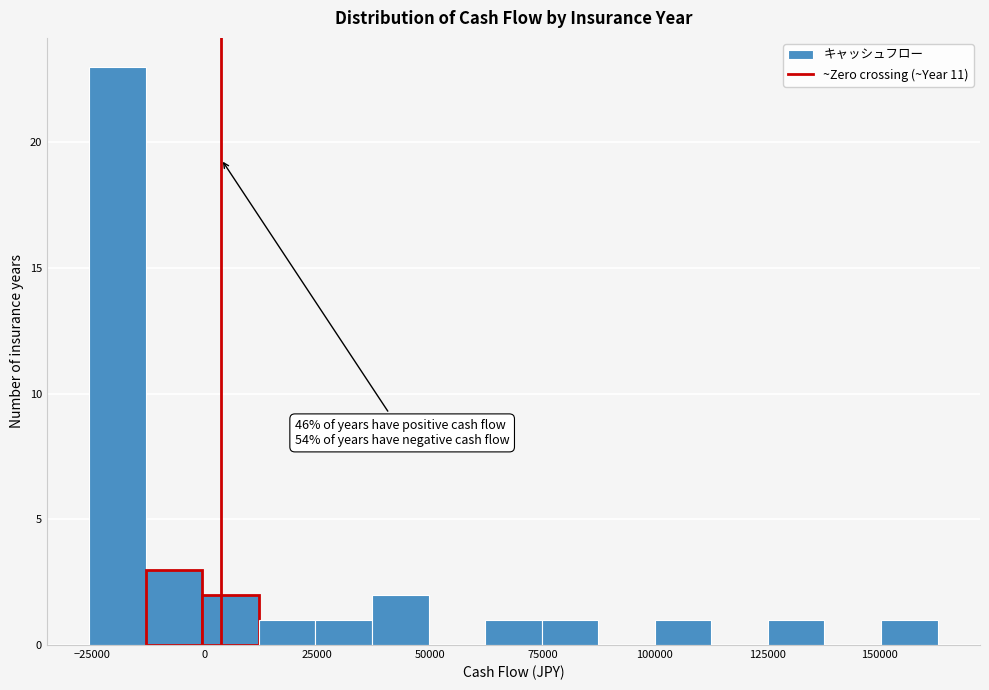

Around what value on the x-axis is the tallest bar? Give the approximate position of its centre, as read against the axis.

-20000